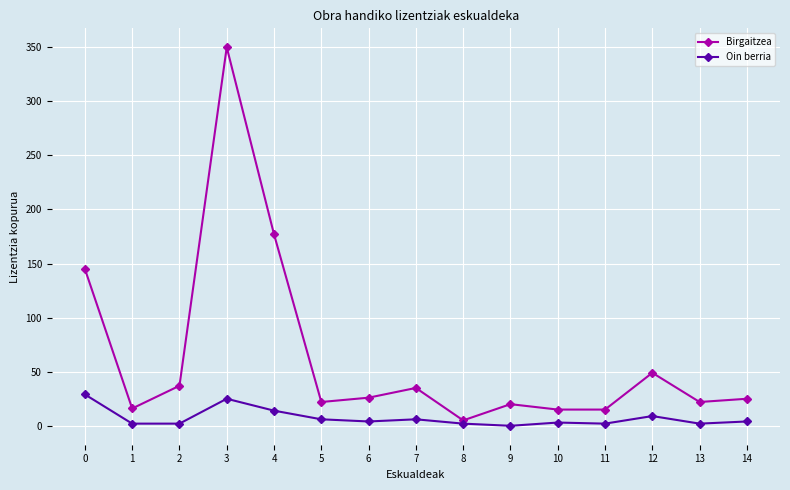

What is the sum of all Birgaitzea values?

959